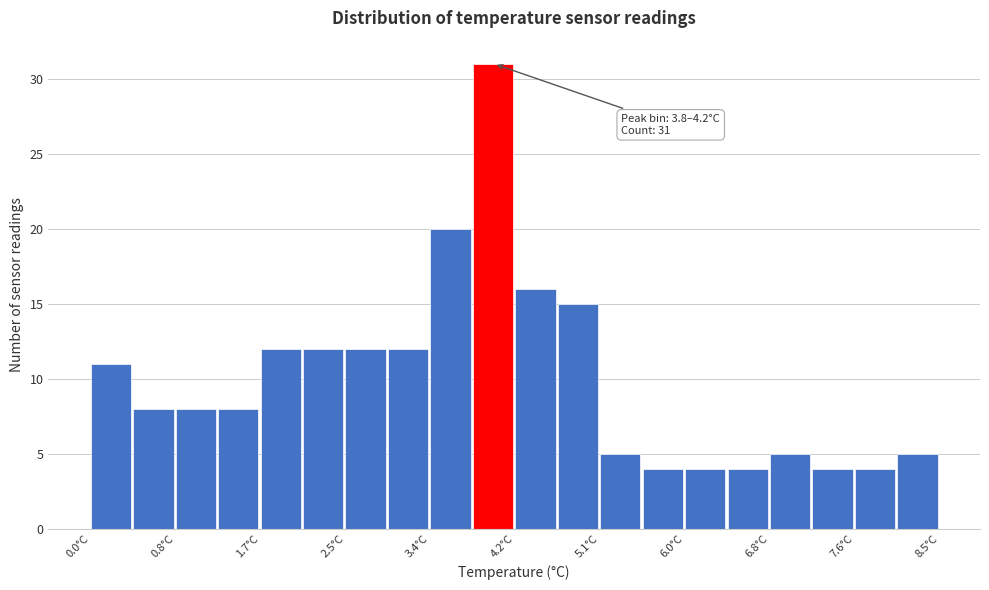

Over which range of the x-axis is the bar tallest?

3.8 to 4.3